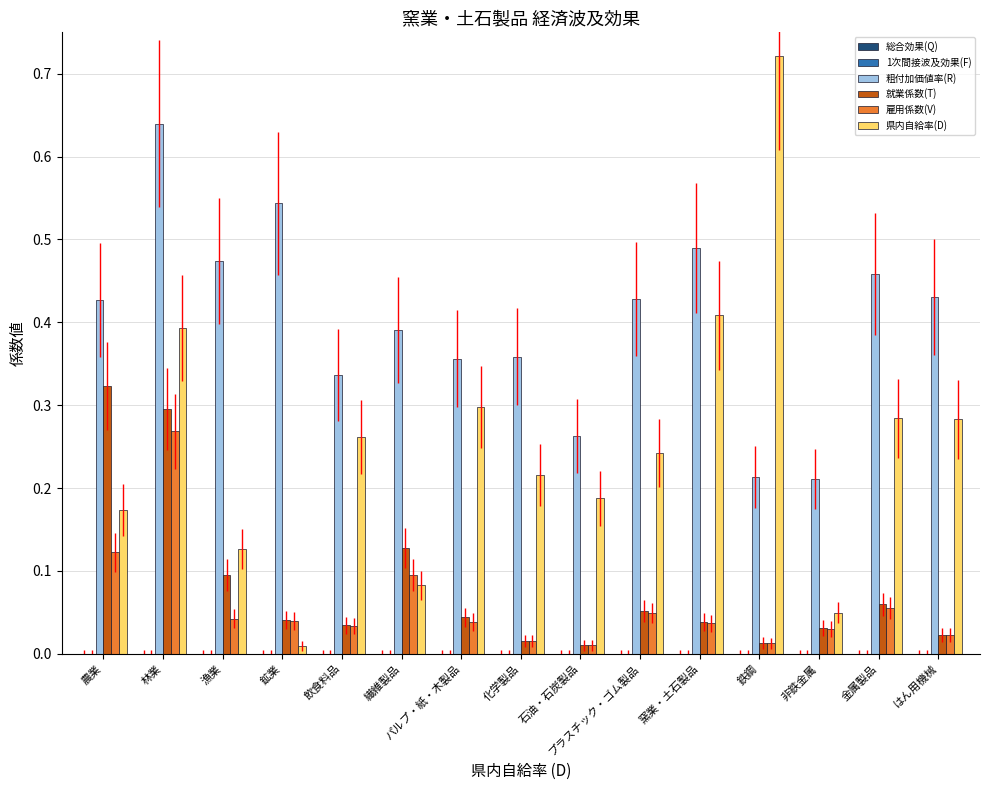

At which label is 県内自給率(D) closest to 0?

鉱業